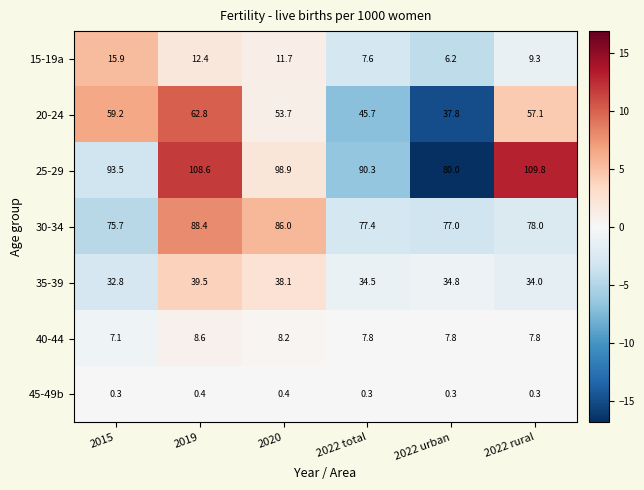

What is the difference between the second highest and second lowest values in the 20-24 series?

13.5